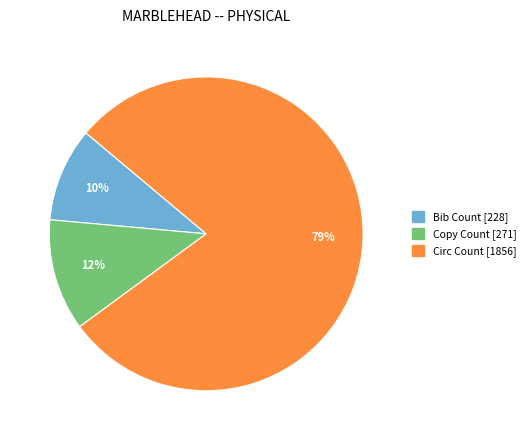

Is the sum of Bib Count and Circ Count greater than half?

Yes